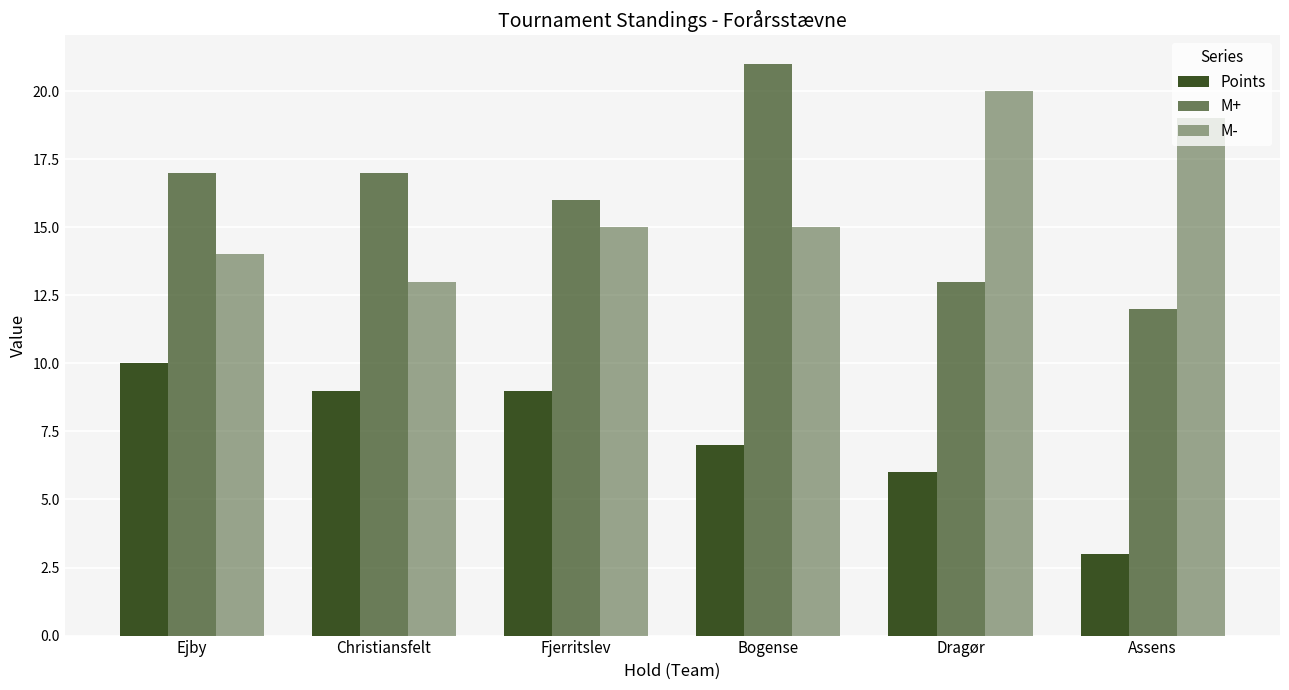

The value of M- at Bogense is 4. True or false?

False